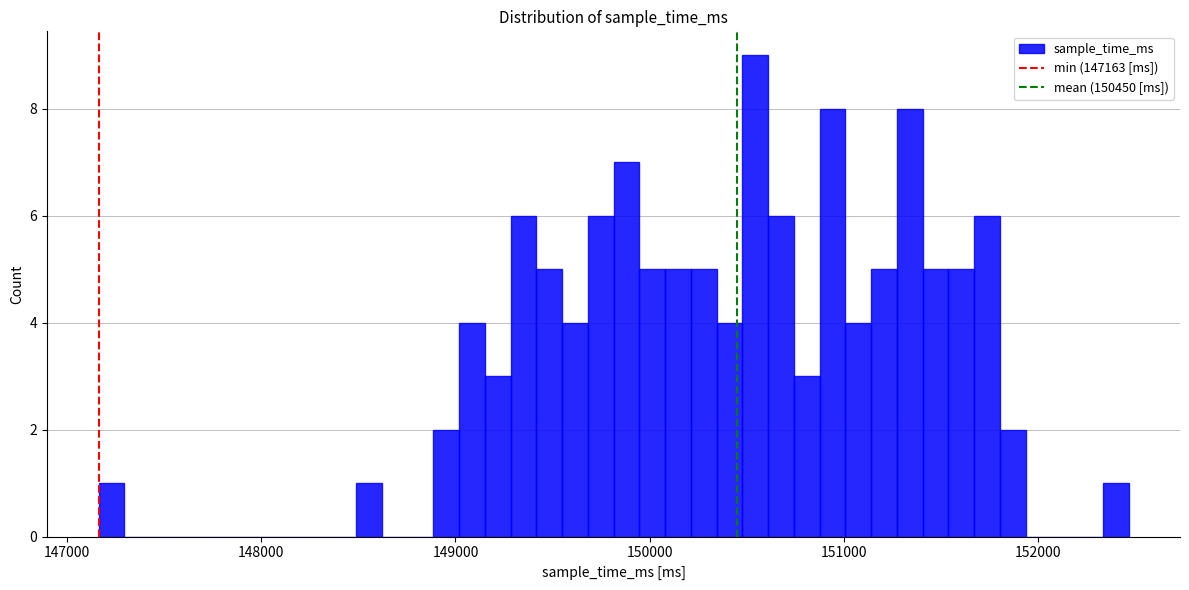

Read against the x-axis, roughly where is the centre of the tallest bar?

150500